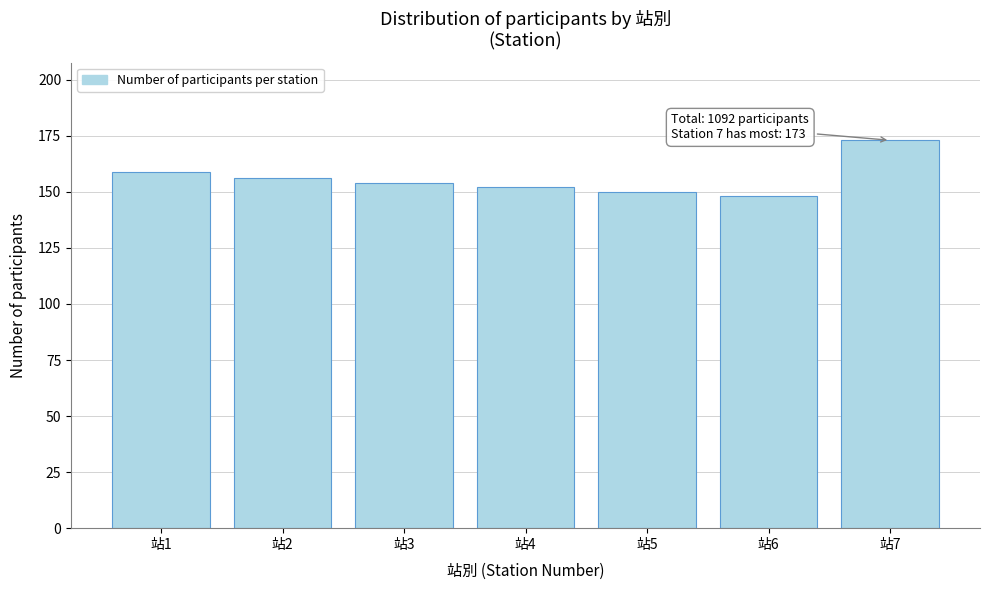

Reading left to right, what are all the values shown in this chart?

159	156	154	152	150	148	173